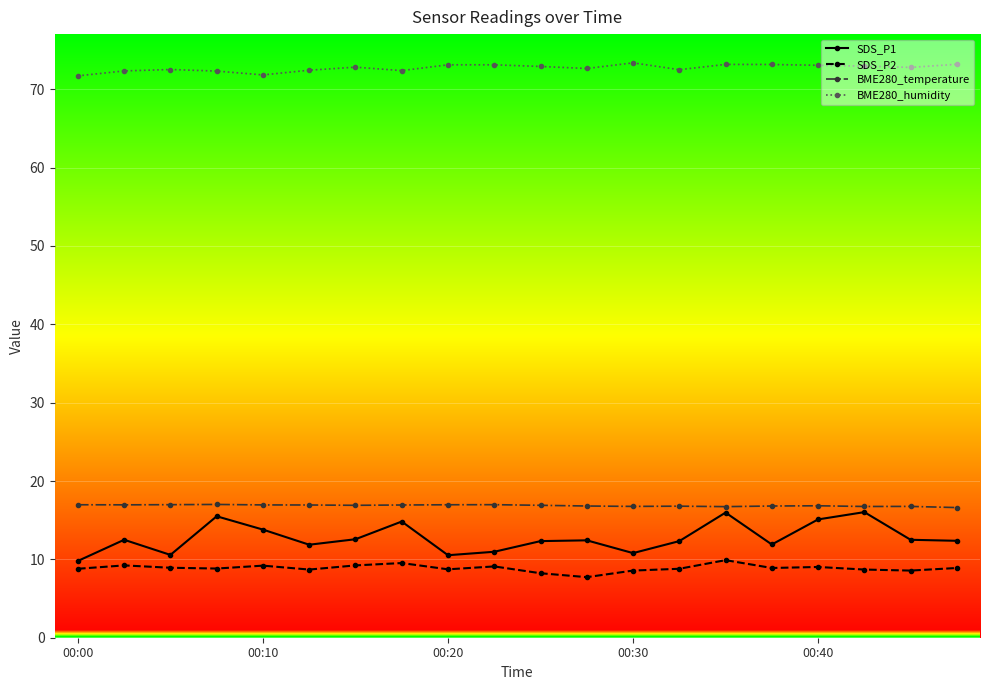

What is the value of the SDS_P2 point at the 2nd from the left?

9.2